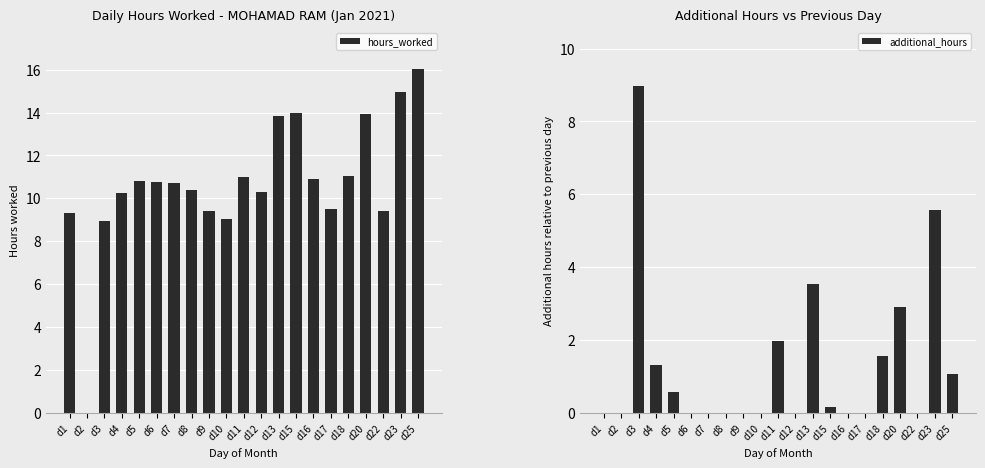

Rank the series by their maximum value, from lowest to highest.

additional_hours, hours_worked